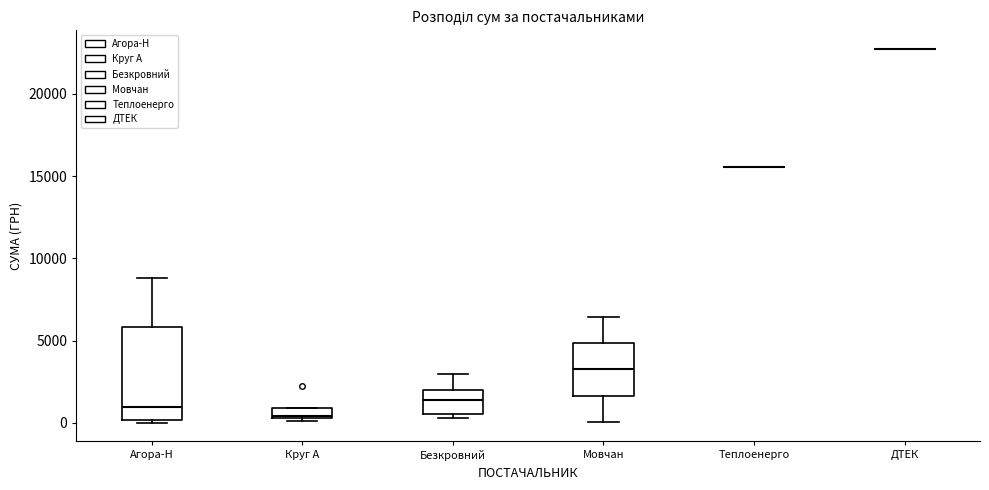

Which box is the tallest, from its lower edge to its upper edge?

Агора-Н